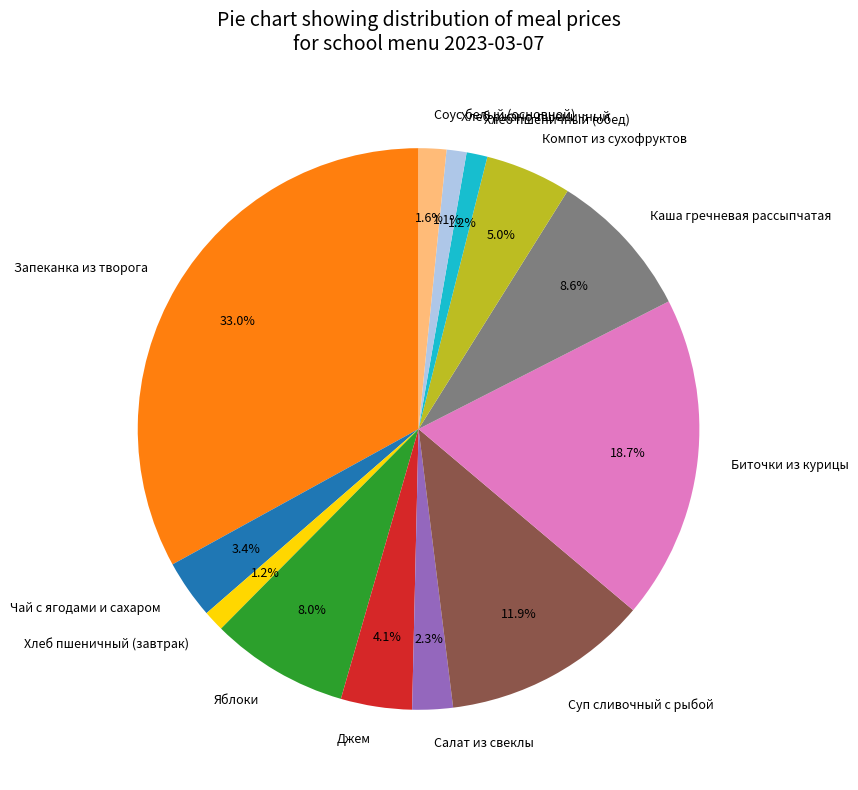

To the nearest percent, what is the combined percentage of Хлеб пшеничный (завтрак) and Компот из сухофруктов?

6%